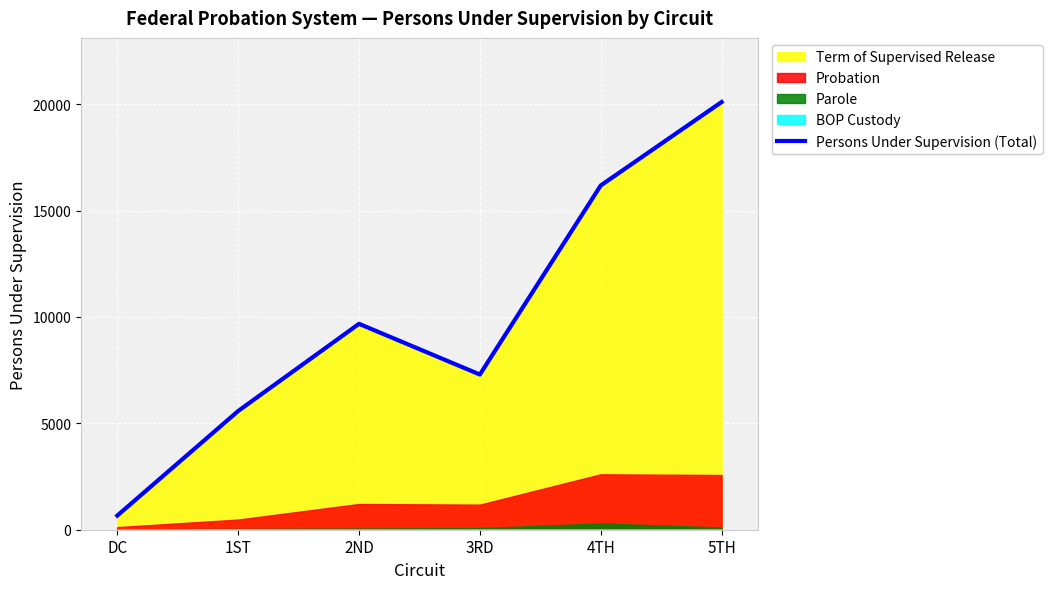

What is the difference between the values at 1ST and 5TH?

14521